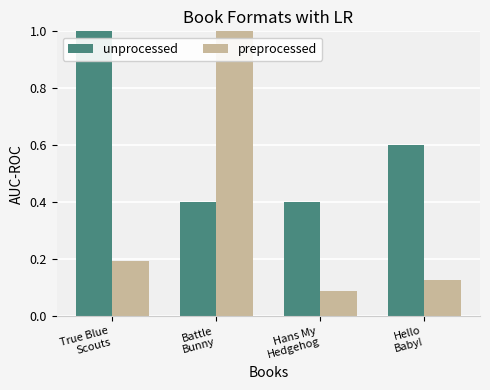

The value of unprocessed at Hello
Baby! is 0.2. True or false?

False